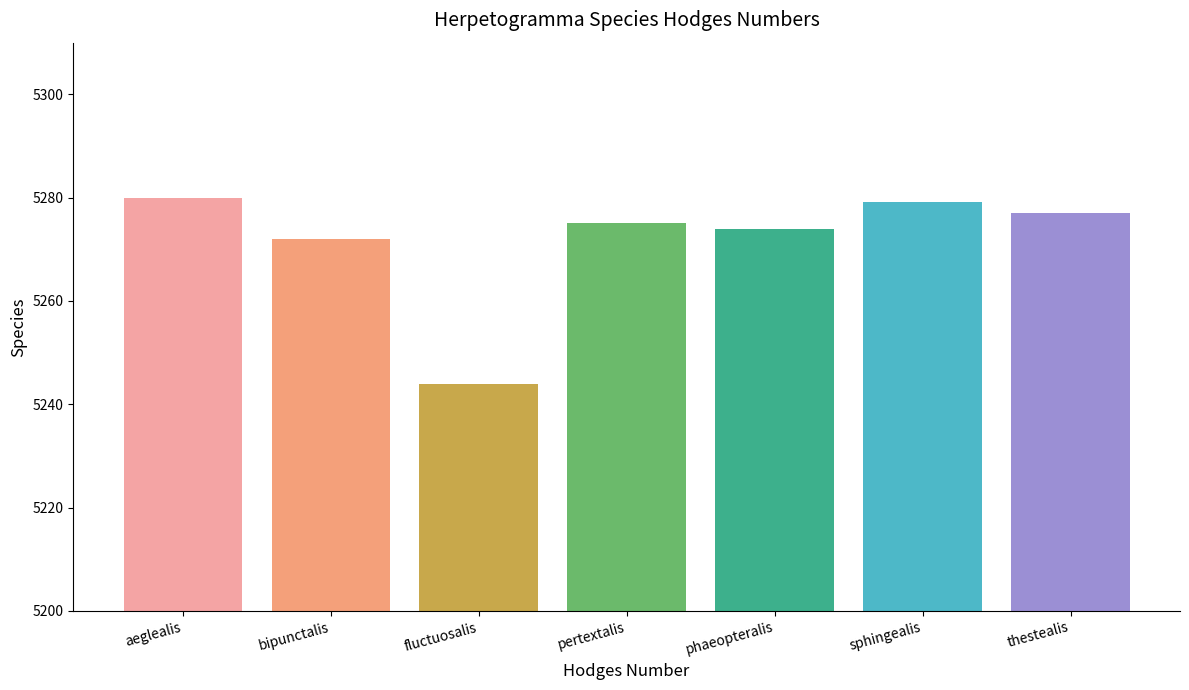

Does the chart contain any negative values?

No